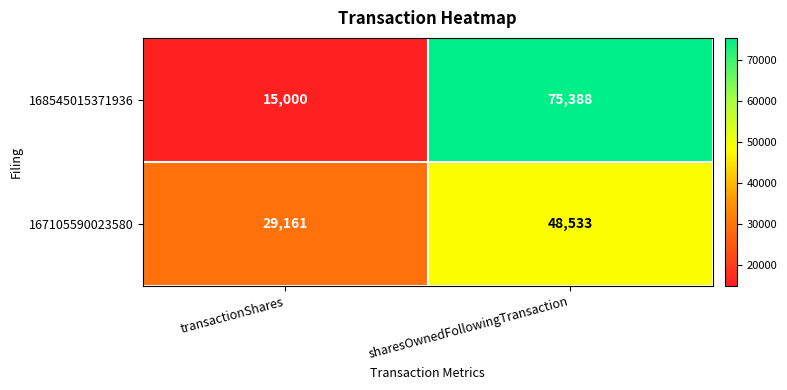

Where is 167105590023580 nearest to the value 38847?

transactionShares